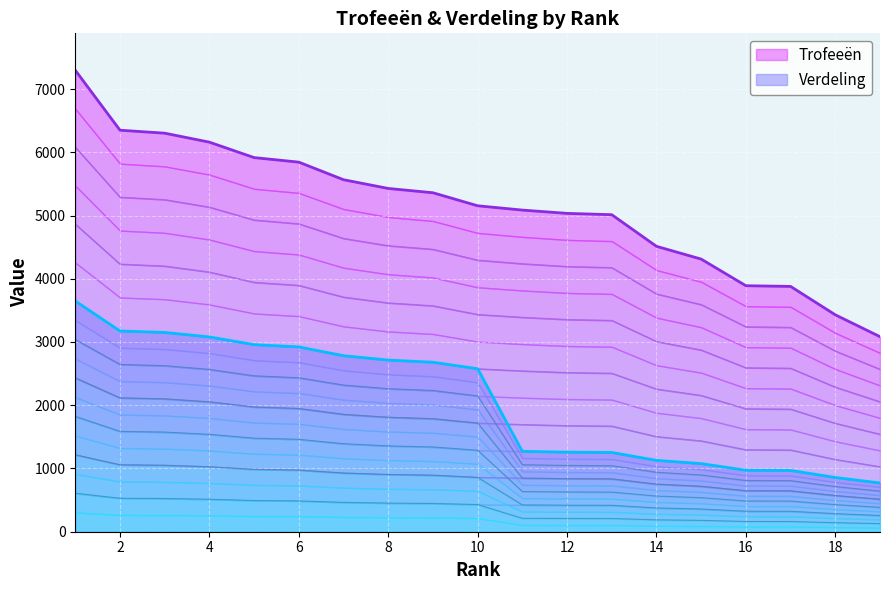

What are all the series names shown in the legend?

Trofeeën, Verdeling